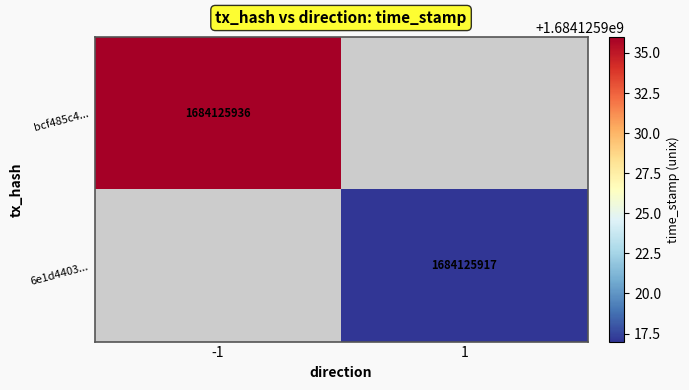

Reading left to right, transcribe all the data shown in this chart.

bcf485c4...: 1684125936	0
6e1d4403...: 0	1684125917